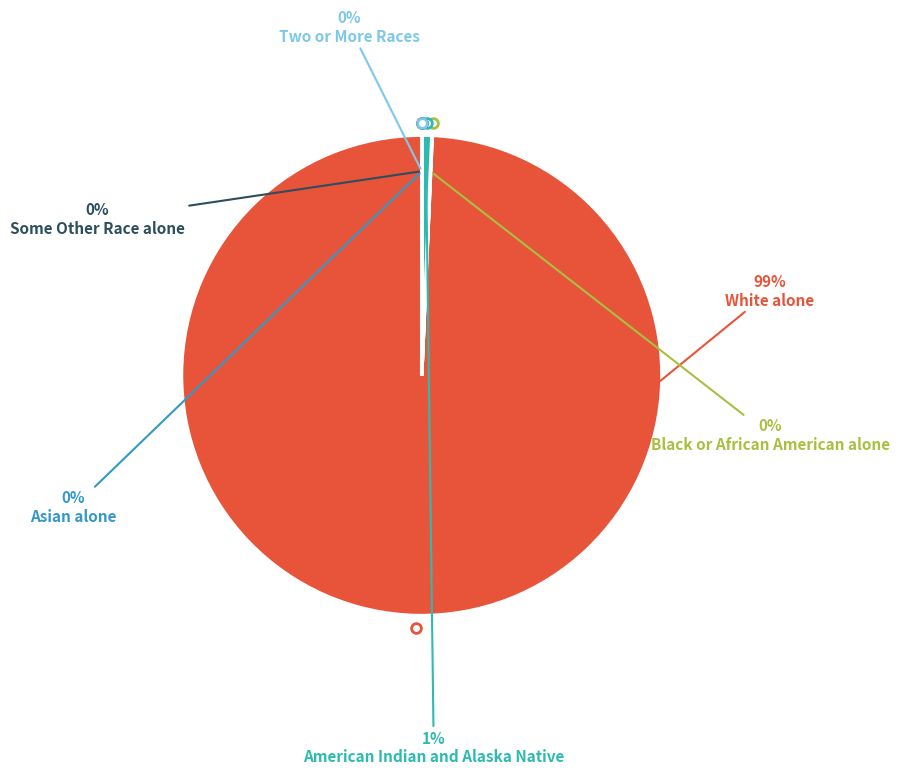

Is there a majority slice in this chart?

Yes